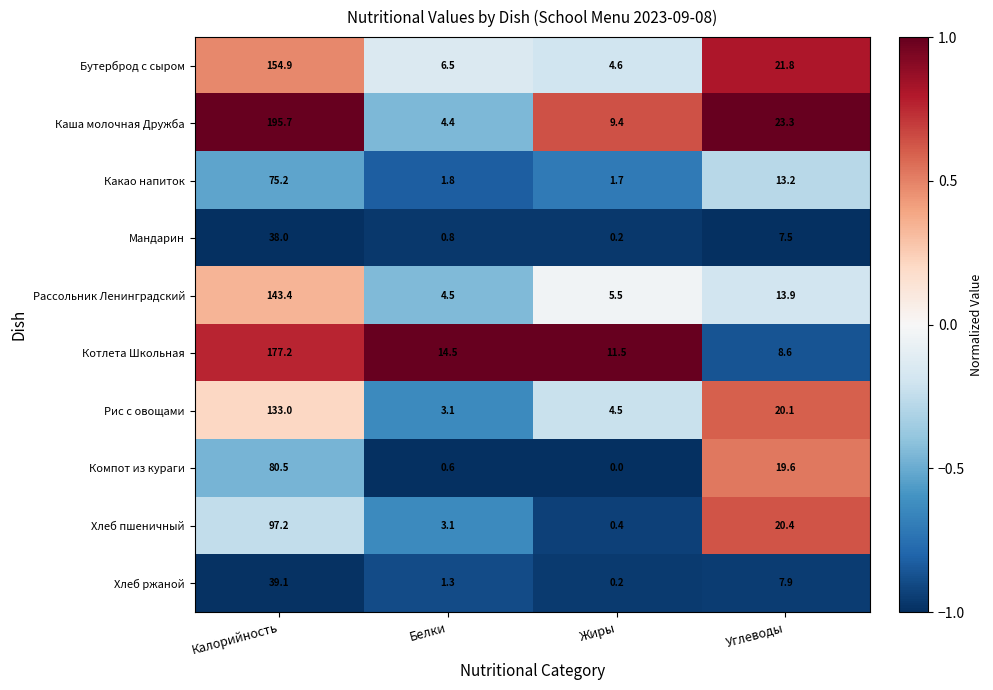

At Калорийность, list the series in order from smallest to largest.

Мандарин, Хлеб ржаной, Какао напиток, Компот из кураги, Хлеб пшеничный, Рис с овощами, Рассольник Ленинградский, Бутерброд с сыром, Котлета Школьная, Каша молочная Дружба